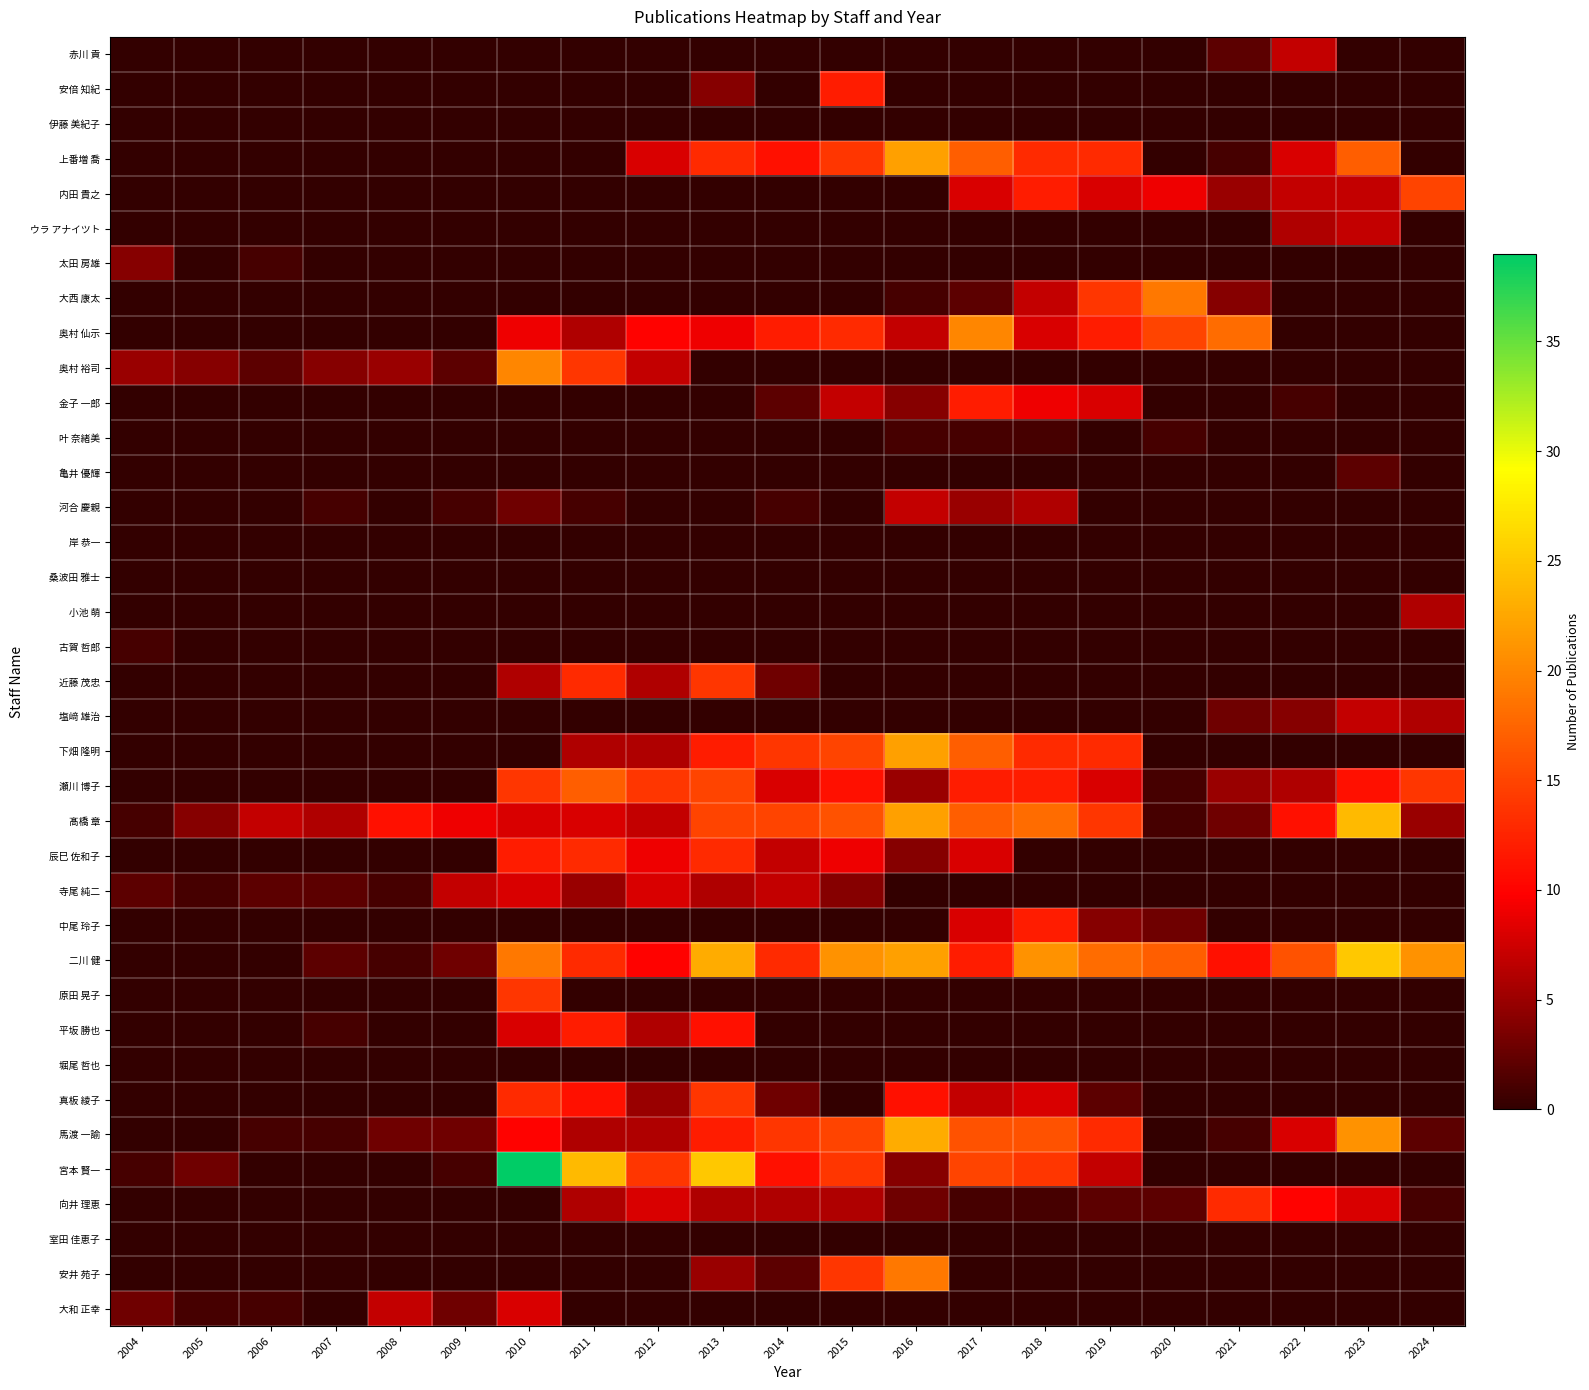

What is the spread (max minus min) of values at 2011?

24